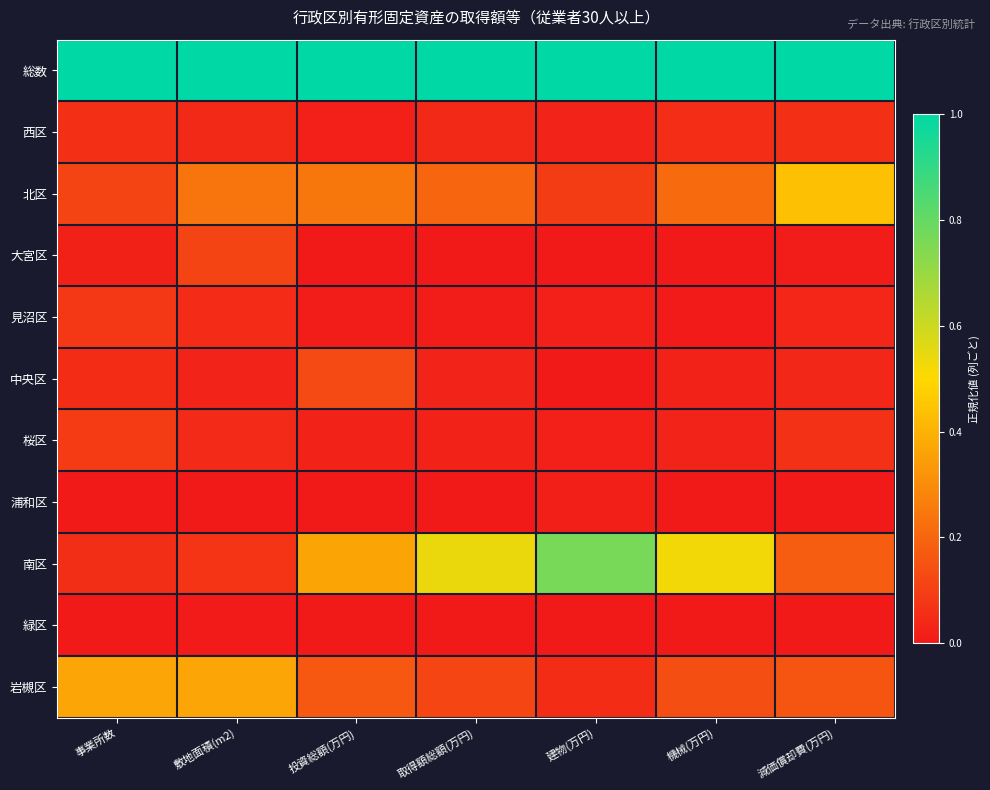

Reading left to right, what are all the values shown in this chart?

総数: 事業所数=1.0	敷地面積(m2)=1.0	投資総額(万円)=1.0	取得額総額(万円)=1.0	建物(万円)=1.0	機械(万円)=1.0	減価償却費(万円)=1.0
西区: 事業所数=0.1	敷地面積(m2)=0.0	投資総額(万円)=0.0	取得額総額(万円)=0.0	建物(万円)=0.0	機械(万円)=0.1	減価償却費(万円)=0.1
北区: 事業所数=0.1	敷地面積(m2)=0.2	投資総額(万円)=0.2	取得額総額(万円)=0.2	建物(万円)=0.1	機械(万円)=0.2	減価償却費(万円)=0.4
大宮区: 事業所数=0.0	敷地面積(m2)=0.1	投資総額(万円)=0.0	取得額総額(万円)=0.0	建物(万円)=0.0	機械(万円)=0.0	減価償却費(万円)=0.0
見沼区: 事業所数=0.1	敷地面積(m2)=0.0	投資総額(万円)=0.0	取得額総額(万円)=0.0	建物(万円)=0.0	機械(万円)=0.0	減価償却費(万円)=0.0
中央区: 事業所数=0.1	敷地面積(m2)=0.0	投資総額(万円)=0.1	取得額総額(万円)=0.0	建物(万円)=0.0	機械(万円)=0.0	減価償却費(万円)=0.0
桜区: 事業所数=0.1	敷地面積(m2)=0.0	投資総額(万円)=0.0	取得額総額(万円)=0.0	建物(万円)=0.0	機械(万円)=0.0	減価償却費(万円)=0.1
浦和区: 事業所数=0.0	敷地面積(m2)=0.0	投資総額(万円)=0.0	取得額総額(万円)=0.0	建物(万円)=0.0	機械(万円)=0.0	減価償却費(万円)=0.0
南区: 事業所数=0.1	敷地面積(m2)=0.1	投資総額(万円)=0.4	取得額総額(万円)=0.5	建物(万円)=0.8	機械(万円)=0.5	減価償却費(万円)=0.2
緑区: 事業所数=0.0	敷地面積(m2)=0.0	投資総額(万円)=0.0	取得額総額(万円)=0.0	建物(万円)=0.0	機械(万円)=0.0	減価償却費(万円)=0.0
岩槻区: 事業所数=0.4	敷地面積(m2)=0.4	投資総額(万円)=0.2	取得額総額(万円)=0.1	建物(万円)=0.1	機械(万円)=0.1	減価償却費(万円)=0.2